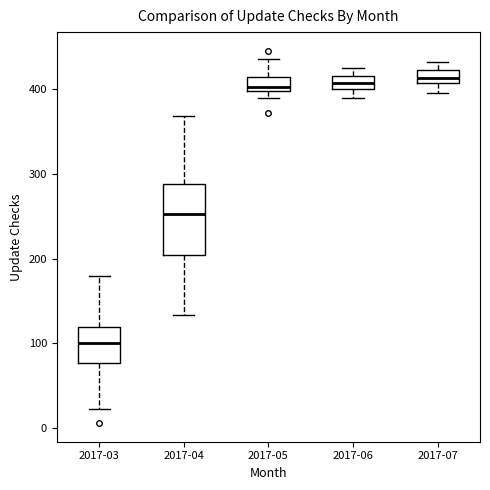

Where does the lower whisker of the box for 2017-06 end on the y-axis? The values are not printed on the chart, so give them approximately, as read against the axis.

390